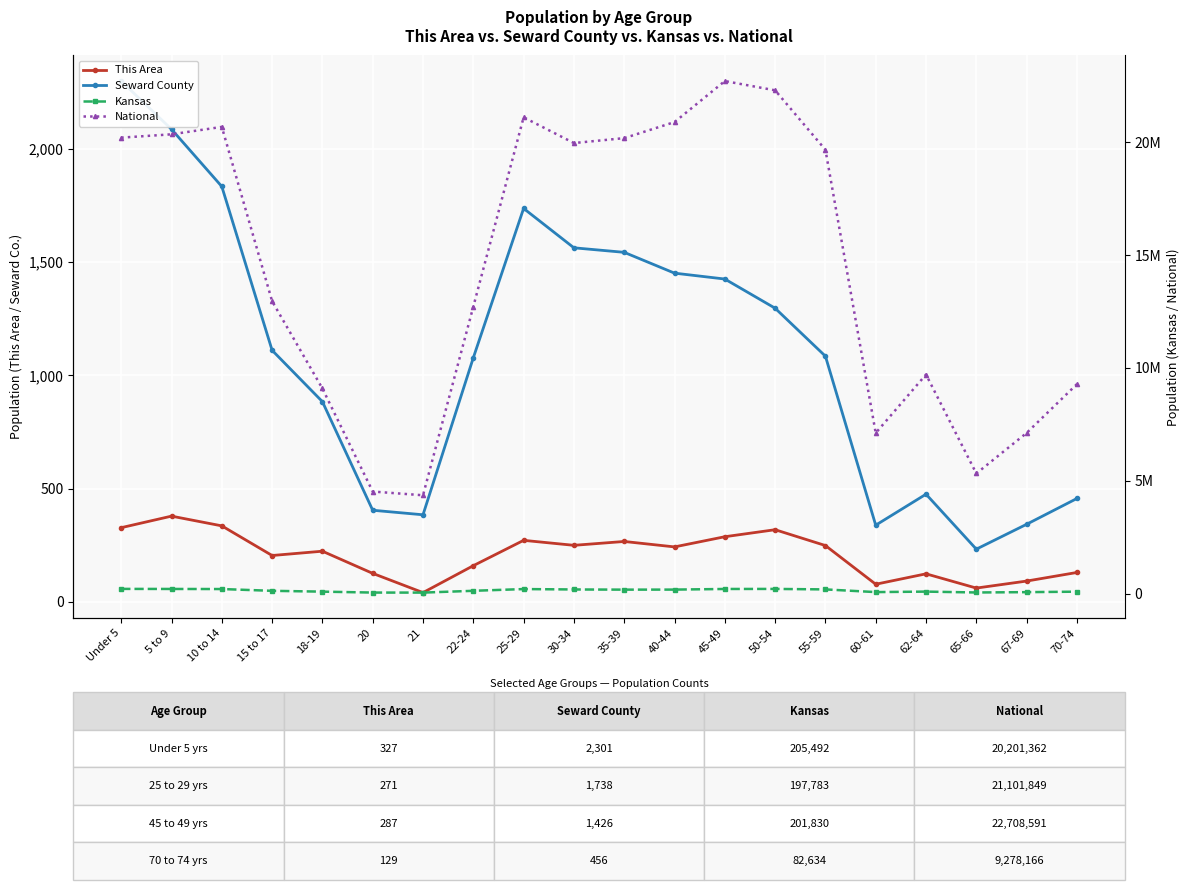

What position from the left is 21?

7